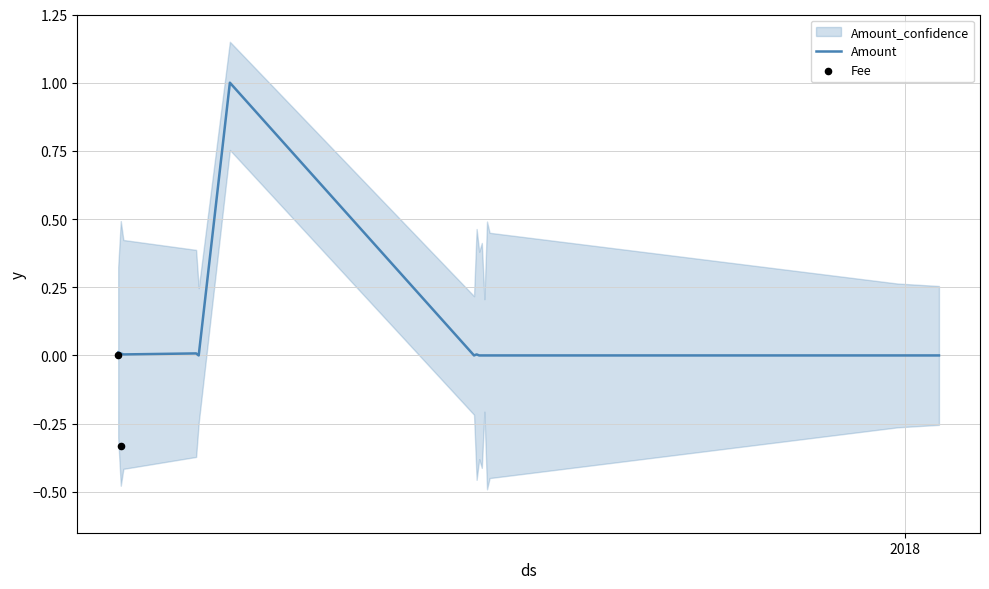

Which series has the largest total across all categories?

Amount